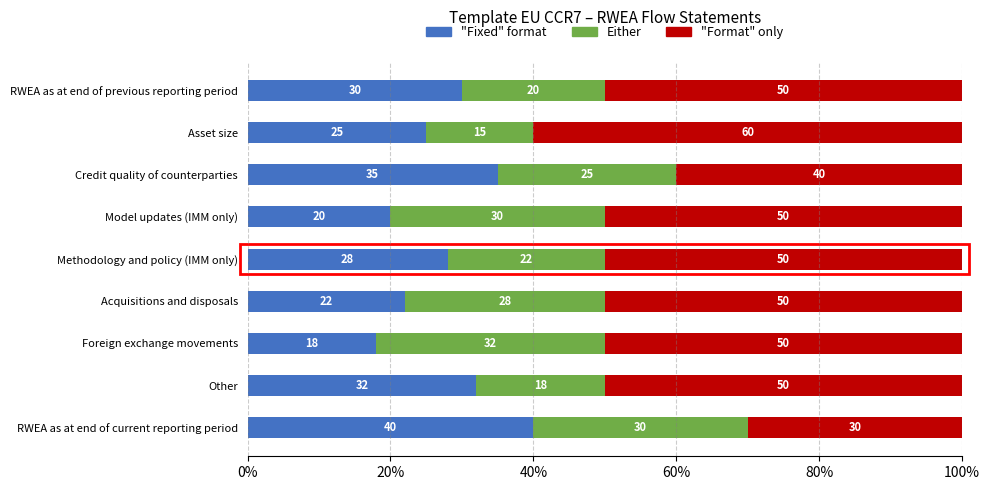

What is the total value across all series at Foreign exchange movements?

100